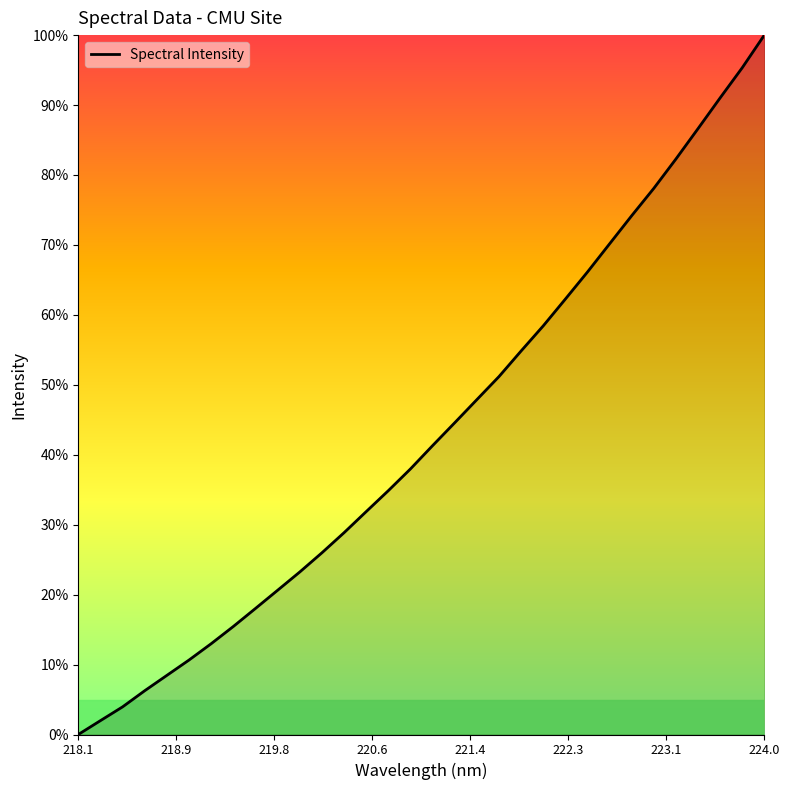

Does the chart display data point markers on the line(s)?

No